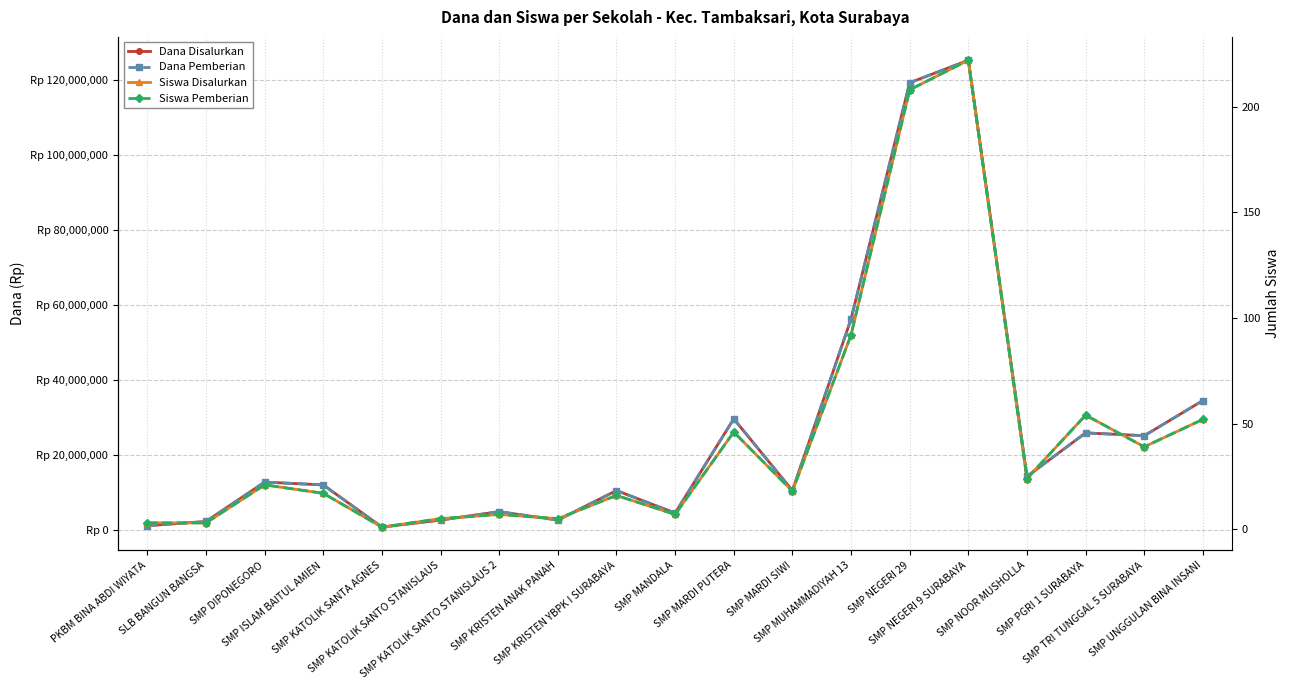

What is the sum of the Siswa Disalurkan values at SMP KRISTEN YBPK I SURABAYA and SMP NEGERI 29?

224